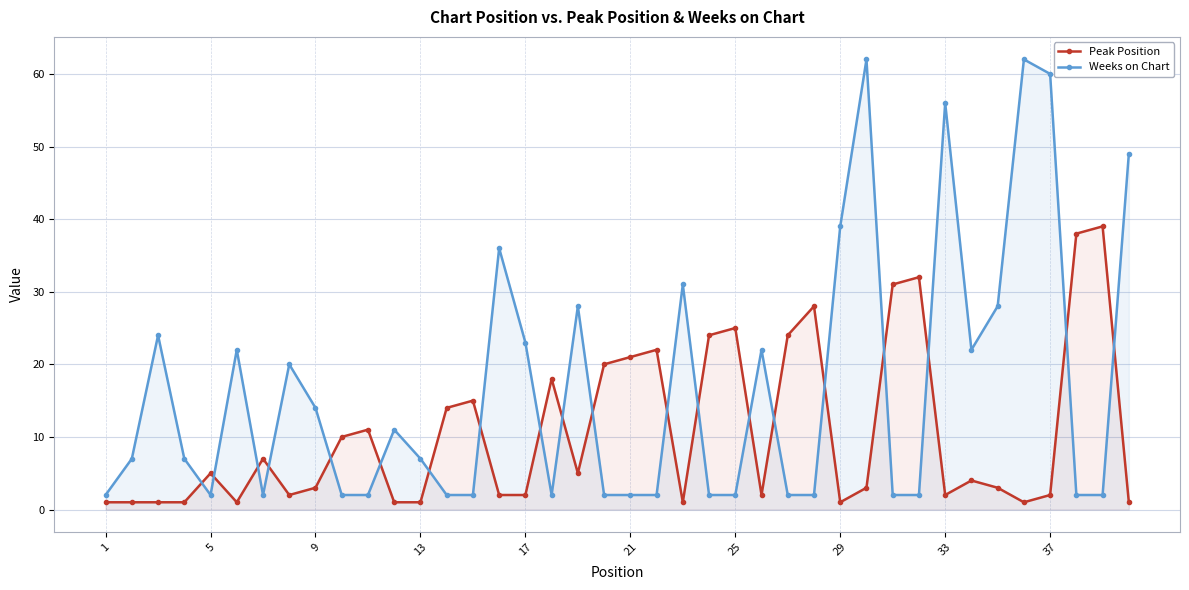

What are all the series names shown in the legend?

Peak Position, Weeks on Chart